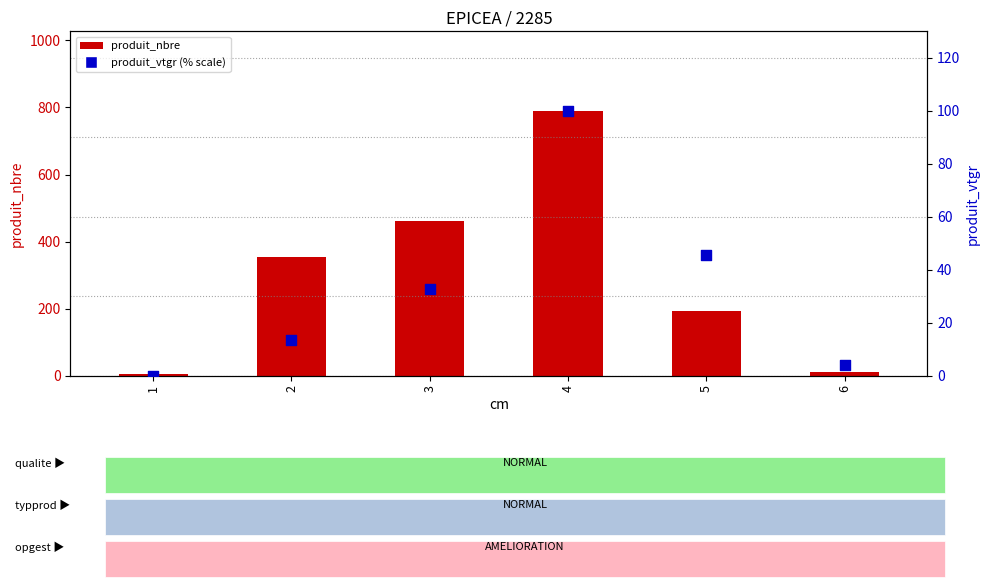

At which category is the sum across all series the highest?

4